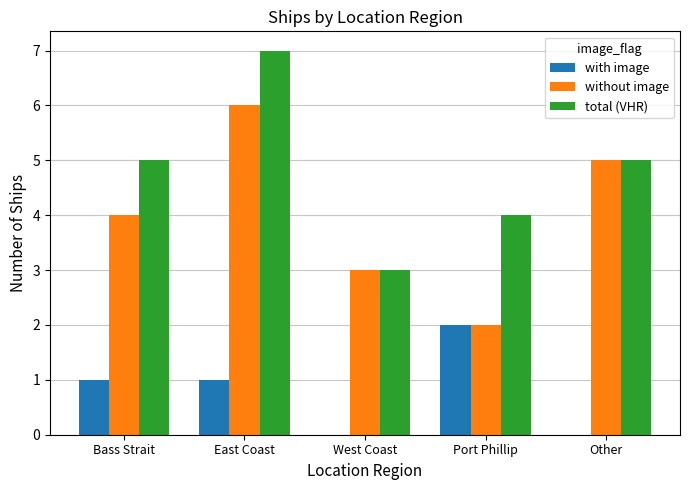

Is the value of with image at Port Phillip greater than the value of without image at West Coast?

No